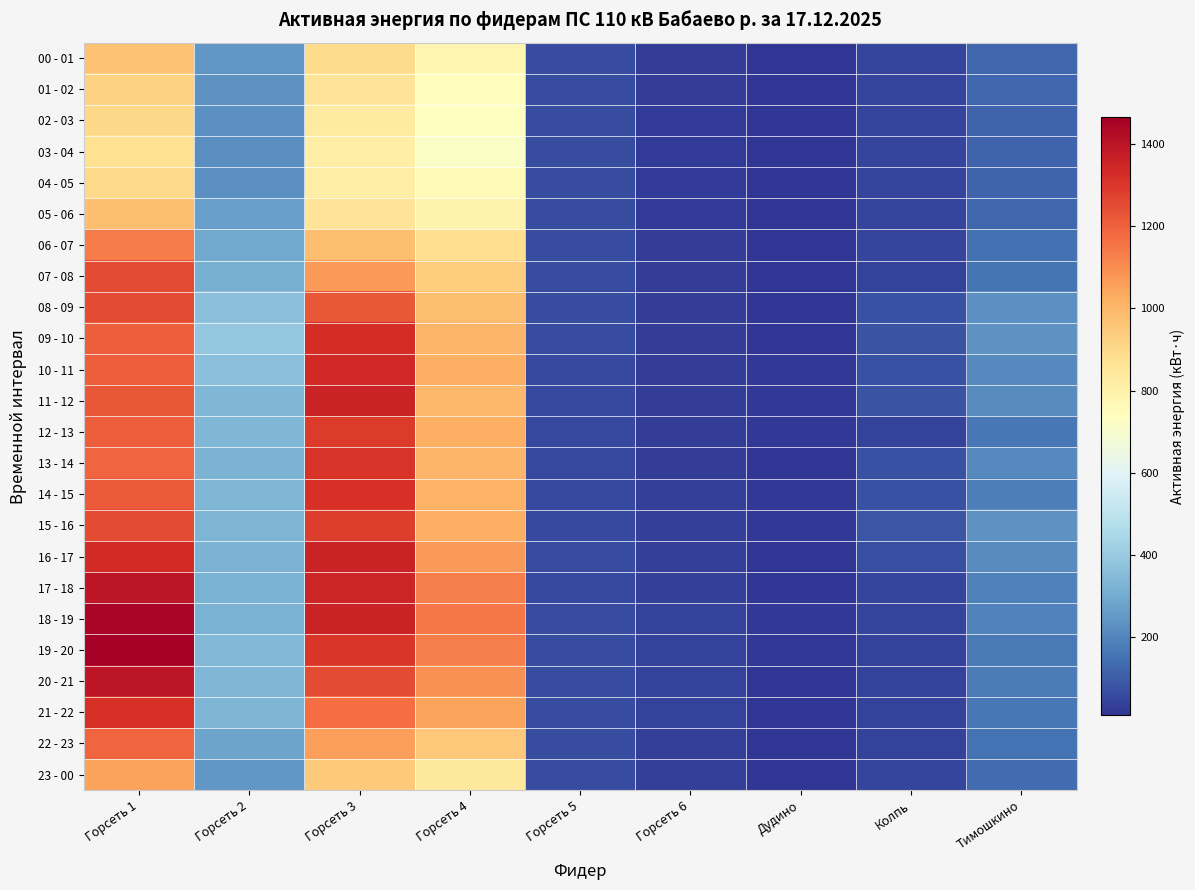

Reading left to right, extract all data points from this chart.

00 - 01: Горсеть 1=968.0	Горсеть 2=243.2	Горсеть 3=892.0	Горсеть 4=779.2	Горсеть 5=63.2	Горсеть 6=29.4	Дудино=10.2	Колпь=46.8	Тимошкино=123.2
01 - 02: Горсеть 1=920.4	Горсеть 2=234.4	Горсеть 3=861.2	Горсеть 4=748.4	Горсеть 5=63.0	Горсеть 6=27.0	Дудино=10.5	Колпь=45.9	Тимошкино=126.5
02 - 03: Горсеть 1=902.4	Горсеть 2=227.6	Горсеть 3=832.4	Горсеть 4=734.0	Горсеть 5=63.0	Горсеть 6=25.8	Дудино=10.2	Колпь=44.4	Тимошкино=121.0
03 - 04: Горсеть 1=876.0	Горсеть 2=221.2	Горсеть 3=816.4	Горсеть 4=717.2	Горсеть 5=62.6	Горсеть 6=24.6	Дудино=9.4	Колпь=44.4	Тимошкино=117.9
04 - 05: Горсеть 1=896.4	Горсеть 2=226.8	Горсеть 3=821.2	Горсеть 4=763.2	Горсеть 5=62.8	Горсеть 6=25.2	Дудино=9.6	Колпь=44.7	Тимошкино=117.9
05 - 06: Горсеть 1=979.6	Горсеть 2=269.6	Горсеть 3=858.4	Горсеть 4=788.4	Горсеть 5=63.0	Горсеть 6=25.2	Дудино=9.9	Колпь=45.6	Тимошкино=125.7
06 - 07: Горсеть 1=1135.2	Горсеть 2=293.6	Горсеть 3=980.4	Горсеть 4=880.4	Горсеть 5=63.2	Горсеть 6=30.0	Дудино=10.5	Колпь=47.1	Тимошкино=150.8
07 - 08: Горсеть 1=1251.6	Горсеть 2=314.4	Горсеть 3=1067.6	Горсеть 4=940.8	Горсеть 5=63.4	Горсеть 6=31.2	Дудино=10.1	Колпь=43.5	Тимошкино=158.4
08 - 09: Горсеть 1=1250.4	Горсеть 2=362.8	Горсеть 3=1224.8	Горсеть 4=976.8	Горсеть 5=63.2	Горсеть 6=27.6	Дудино=11.1	Колпь=72.0	Тимошкино=228.0
09 - 10: Горсеть 1=1204.4	Горсеть 2=385.2	Горсеть 3=1327.6	Горсеть 4=1002.8	Горсеть 5=60.8	Горсеть 6=28.2	Дудино=11.7	Колпь=82.2	Тимошкино=235.7
10 - 11: Горсеть 1=1208.8	Горсеть 2=366.0	Горсеть 3=1336.0	Горсеть 4=1016.4	Горсеть 5=59.8	Горсеть 6=29.4	Дудино=16.6	Колпь=74.7	Тимошкино=209.6
11 - 12: Горсеть 1=1221.6	Горсеть 2=338.4	Горсеть 3=1353.6	Горсеть 4=998.4	Горсеть 5=60.0	Горсеть 6=27.6	Дудино=16.8	Колпь=78.6	Тимошкино=218.2
12 - 13: Горсеть 1=1206.8	Горсеть 2=335.6	Горсеть 3=1288.8	Горсеть 4=1017.2	Горсеть 5=59.4	Горсеть 6=31.8	Дудино=15.2	Колпь=42.3	Тимошкино=166.8
13 - 14: Горсеть 1=1189.2	Горсеть 2=325.6	Горсеть 3=1309.6	Горсеть 4=1002.8	Горсеть 5=58.4	Горсеть 6=31.2	Дудино=14.6	Колпь=73.2	Тимошкино=208.7
14 - 15: Горсеть 1=1219.2	Горсеть 2=337.2	Горсеть 3=1314.8	Горсеть 4=1013.6	Горсеть 5=58.6	Горсеть 6=34.8	Дудино=16.1	Колпь=77.1	Тимошкино=184.2
15 - 16: Горсеть 1=1252.8	Горсеть 2=328.0	Горсеть 3=1287.6	Горсеть 4=1016.8	Горсеть 5=59.6	Горсеть 6=34.2	Дудино=15.3	Колпь=86.7	Тимошкино=233.8
16 - 17: Горсеть 1=1332.0	Горсеть 2=322.8	Горсеть 3=1355.6	Горсеть 4=1070.4	Горсеть 5=60.8	Горсеть 6=34.2	Дудино=14.4	Колпь=67.5	Тимошкино=217.7
17 - 18: Горсеть 1=1391.6	Горсеть 2=319.6	Горсеть 3=1348.0	Горсеть 4=1130.0	Горсеть 5=60.4	Горсеть 6=36.6	Дудино=14.8	Колпь=46.2	Тимошкино=191.2
18 - 19: Горсеть 1=1444.4	Горсеть 2=316.8	Горсеть 3=1352.4	Горсеть 4=1149.6	Горсеть 5=60.8	Горсеть 6=40.2	Дудино=15.8	Колпь=45.9	Тимошкино=192.4
19 - 20: Горсеть 1=1464.8	Горсеть 2=339.2	Горсеть 3=1304.8	Горсеть 4=1133.2	Горсеть 5=61.0	Горсеть 6=40.2	Дудино=15.6	Колпь=42.3	Тимошкино=170.8
20 - 21: Горсеть 1=1392.4	Горсеть 2=334.0	Горсеть 3=1254.4	Горсеть 4=1094.8	Горсеть 5=60.8	Горсеть 6=43.2	Дудино=14.7	Колпь=42.6	Тимошкино=176.8
21 - 22: Горсеть 1=1321.6	Горсеть 2=330.0	Горсеть 3=1173.6	Горсеть 4=1048.4	Горсеть 5=61.2	Горсеть 6=43.2	Дудино=14.7	Колпь=43.2	Тимошкино=166.2
22 - 23: Горсеть 1=1186.8	Горсеть 2=280.0	Горсеть 3=1057.2	Горсеть 4=947.6	Горсеть 5=61.0	Горсеть 6=36.6	Дудино=13.8	Колпь=42.0	Тимошкино=153.3
23 - 00: Горсеть 1=1053.2	Горсеть 2=246.0	Горсеть 3=946.4	Горсеть 4=844.4	Горсеть 5=60.8	Горсеть 6=33.0	Дудино=13.7	Колпь=43.8	Тимошкино=137.7